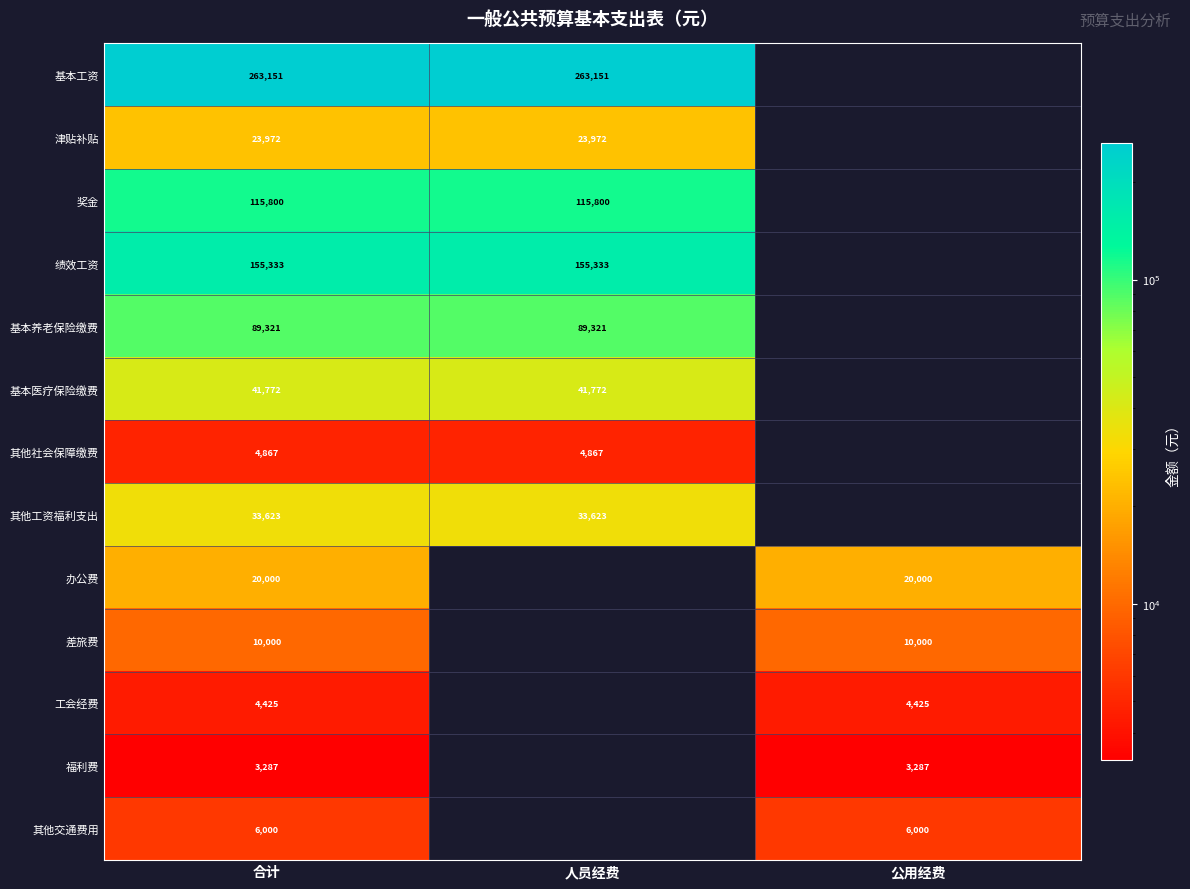

The 津贴补贴 series shows 23972 at 人员经费. True or false?

True